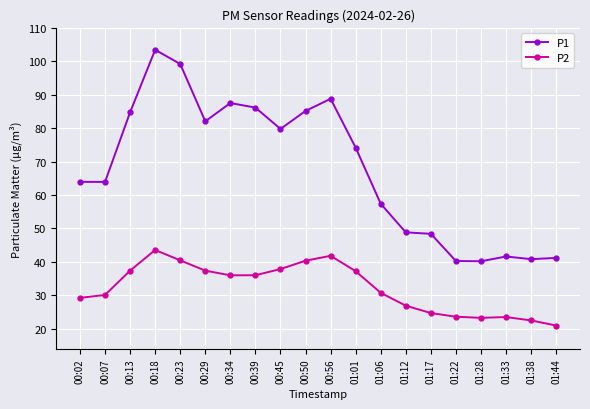

List the series in order of their overall mean, lowest first.

P2, P1